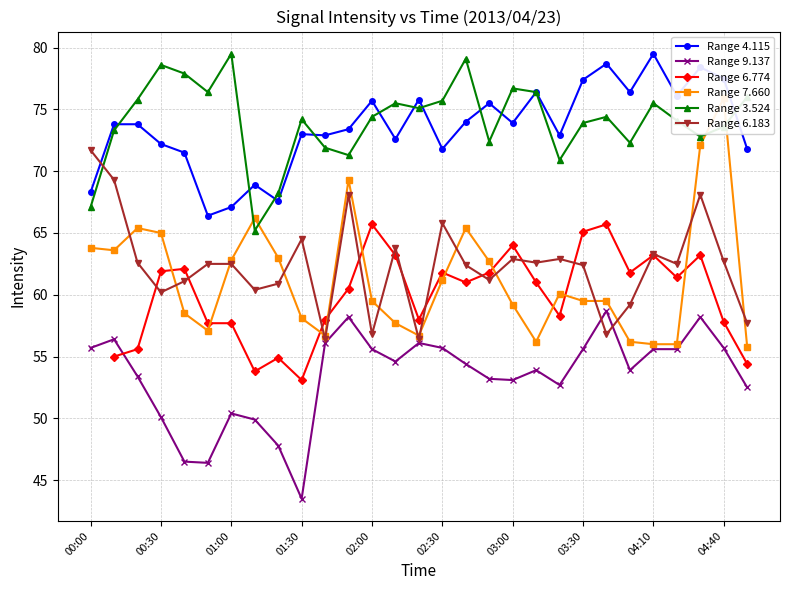

Does the chart have visible grid lines?

Yes